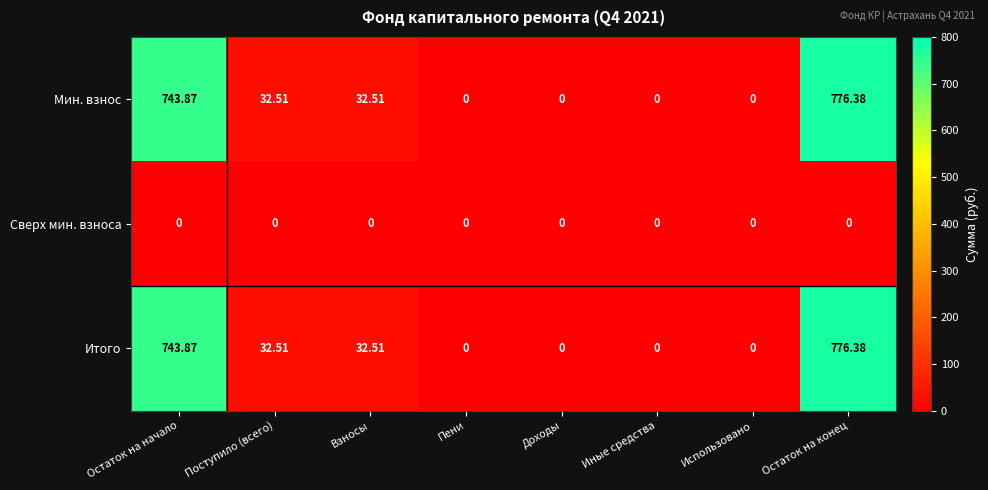

At which category is the sum across all series the highest?

Остаток на конец